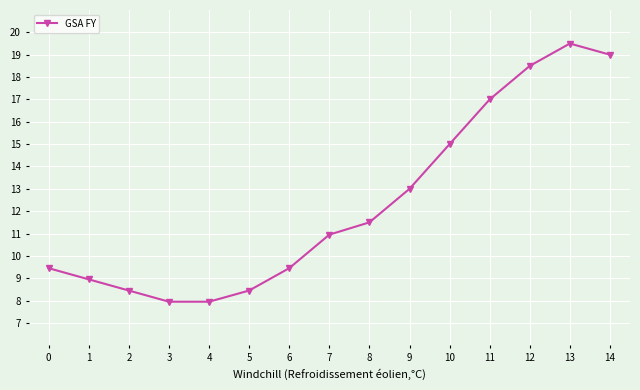

What is the value of the 10th point from the left?

13.0